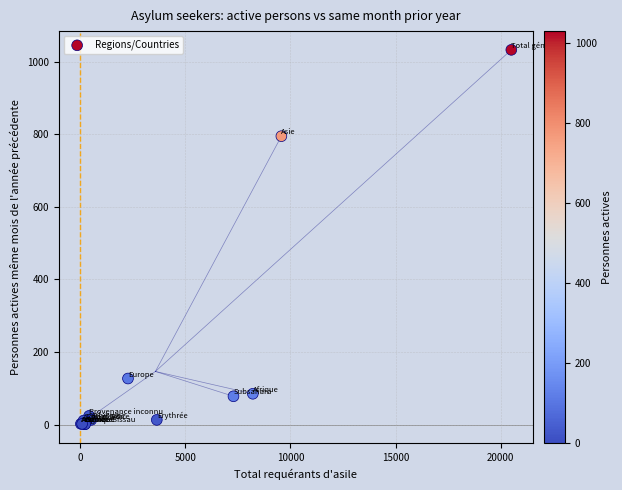

What Y value in the scatter plot is closest to 517?

795